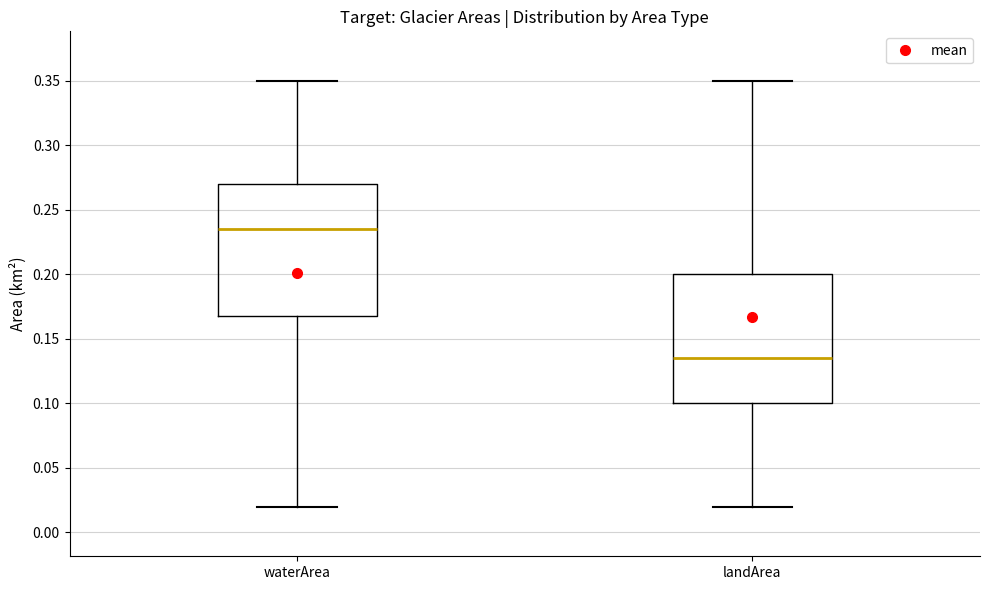

Where is the upper edge of the box for landArea on the y-axis? The values are not printed on the chart, so give them approximately, as read against the axis.

0.200